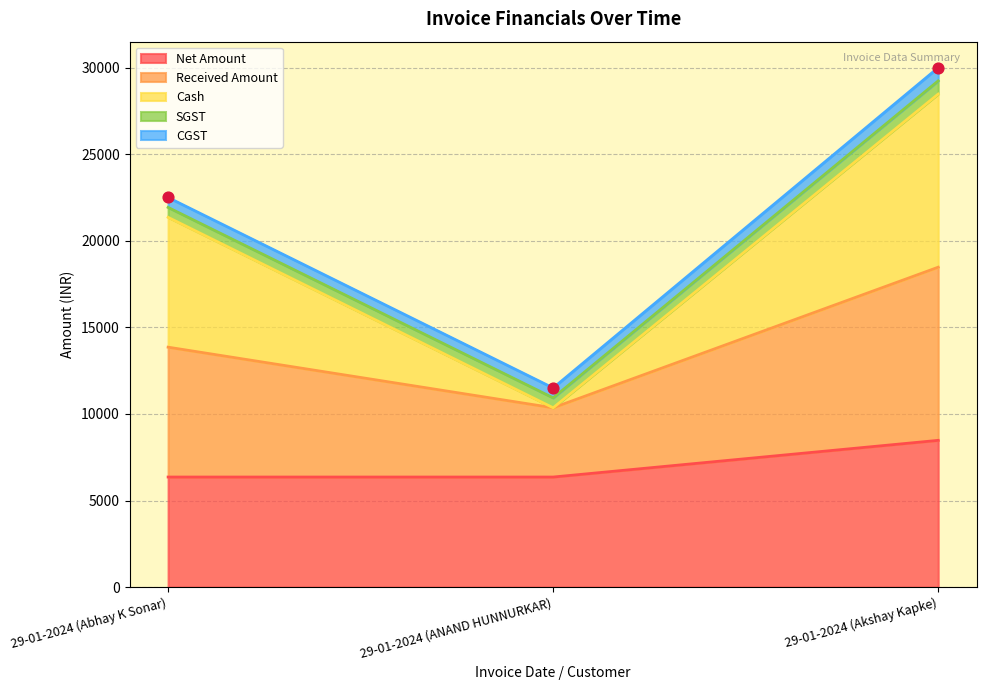

Is the value of Cash at 29-01-2024 (Abhay K Sonar) greater than the value of Received Amount at 29-01-2024 (Abhay K Sonar)?

No